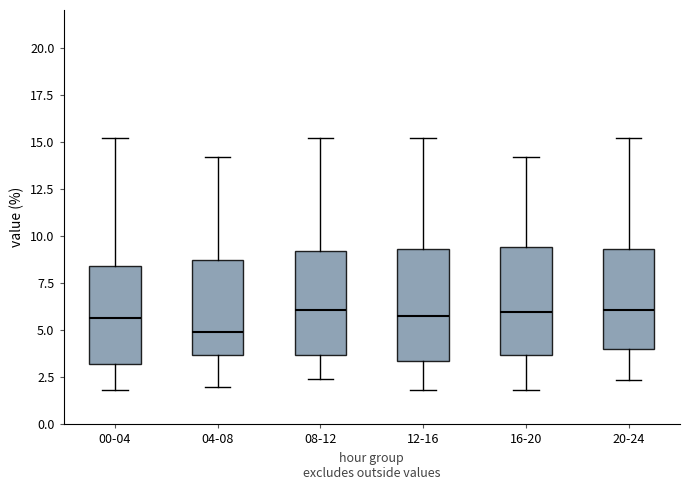

Reading left to right, read every box against the y-axis: the position of its median line, the range the box covers, and the ends of its whiskers. The values are not printed on the chart, so give them approximately, as read against the axis.

00-04: median 5.5, box 3.0 to 8.5, whiskers 2.0 to 15.0
04-08: median 5.0, box 3.5 to 9.0, whiskers 2.0 to 14.0
08-12: median 6.0, box 3.5 to 9.0, whiskers 2.5 to 15.0
12-16: median 6.0, box 3.5 to 9.5, whiskers 2.0 to 15.0
16-20: median 6.0, box 3.5 to 9.5, whiskers 2.0 to 14.0
20-24: median 6.0, box 4.0 to 9.5, whiskers 2.5 to 15.0